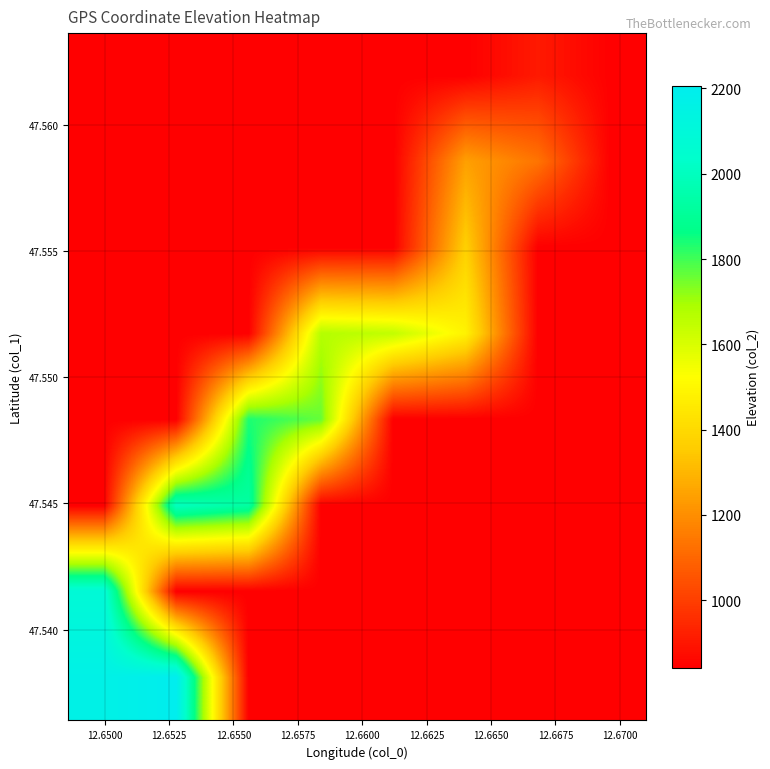

At how many categories does at least one series exceed 958?

7